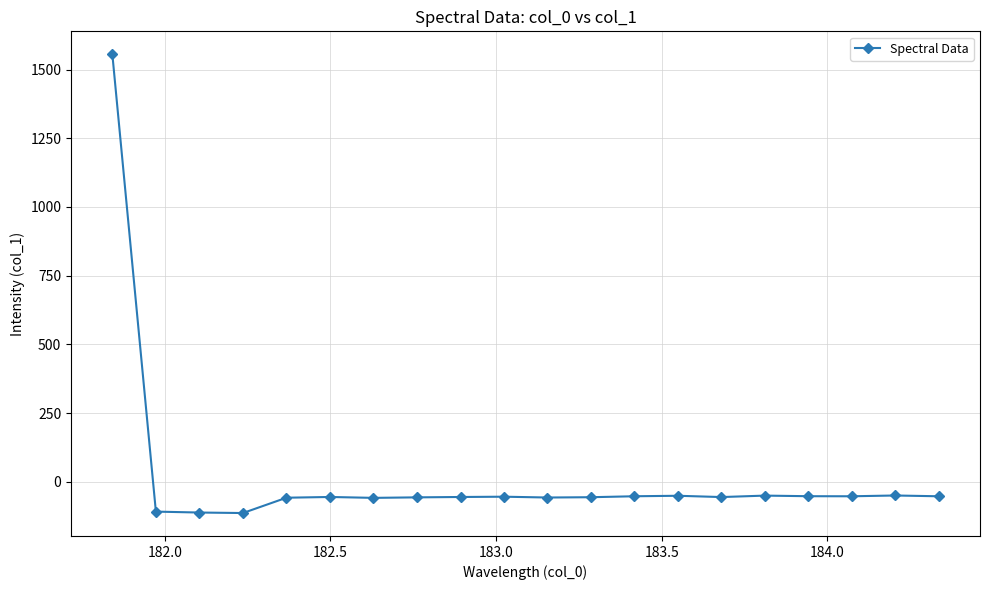

How many series are shown in this chart?

1